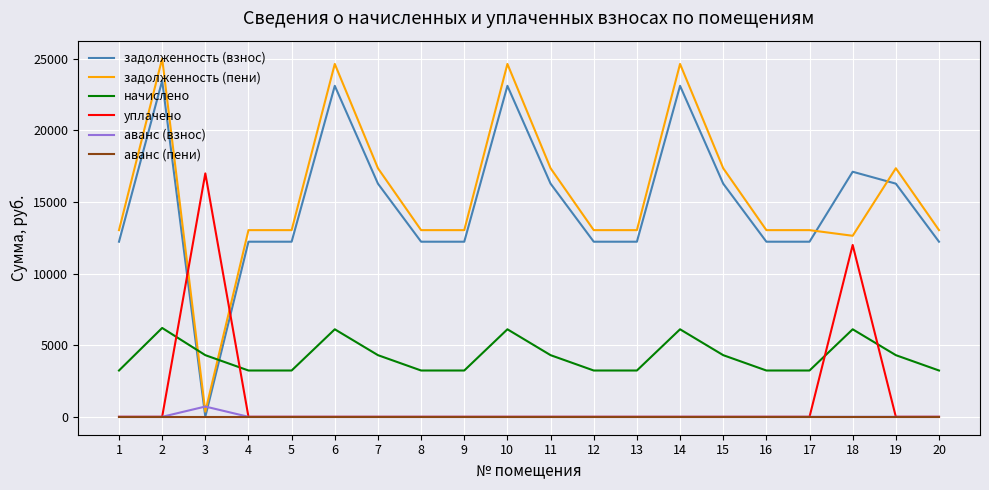

What are all the series names shown in the legend?

задолженность (взнос), задолженность (пени), начислено, уплачено, аванс (взнос), аванс (пени)